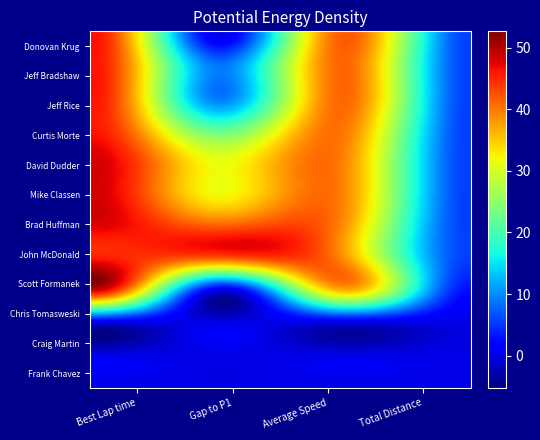

At which category is the sum across all series the highest?

Best Lap time